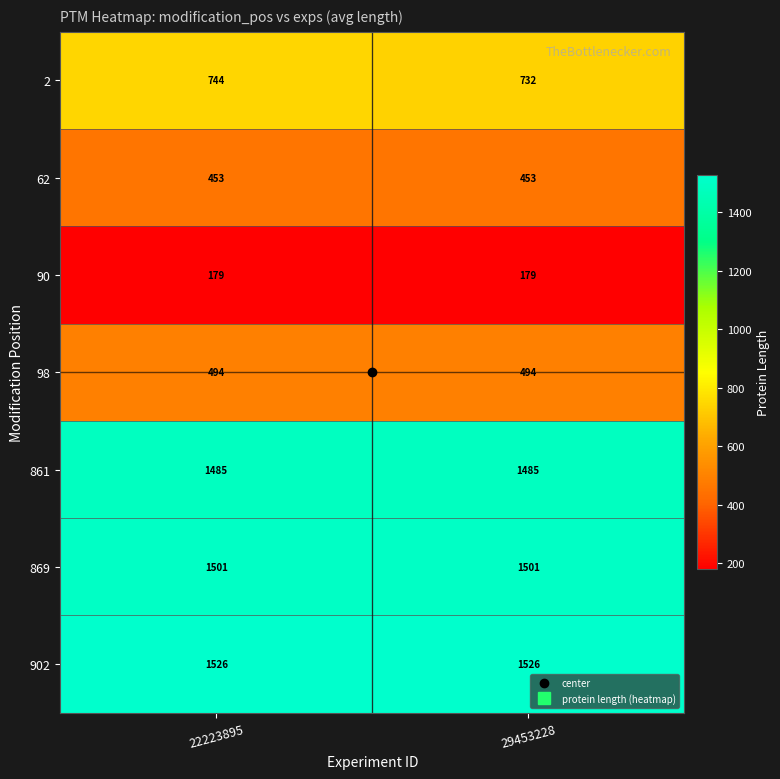

What is the sum of all 62 values?

906